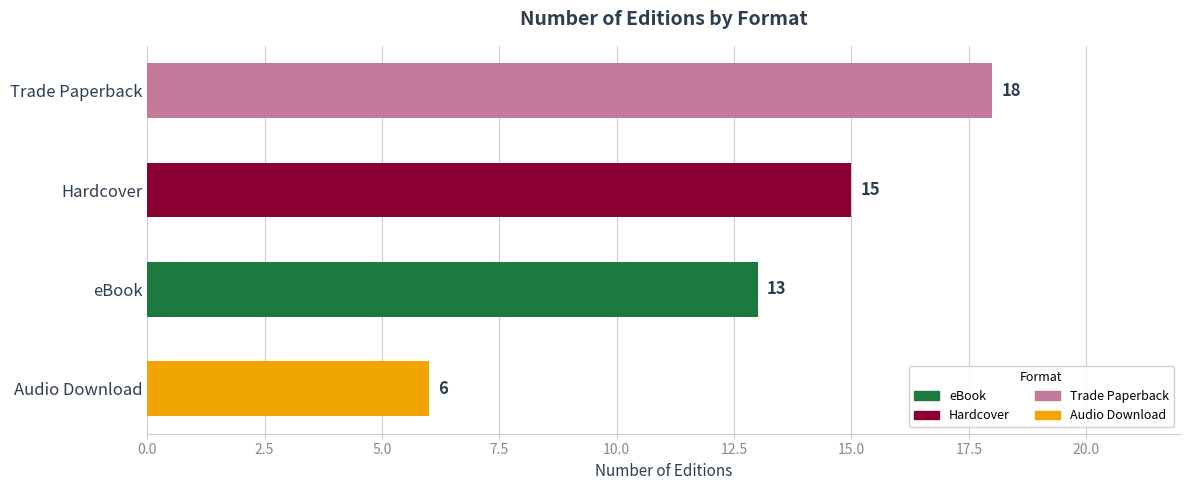

What is the approximate value at Hardcover, to the nearest 10?

20